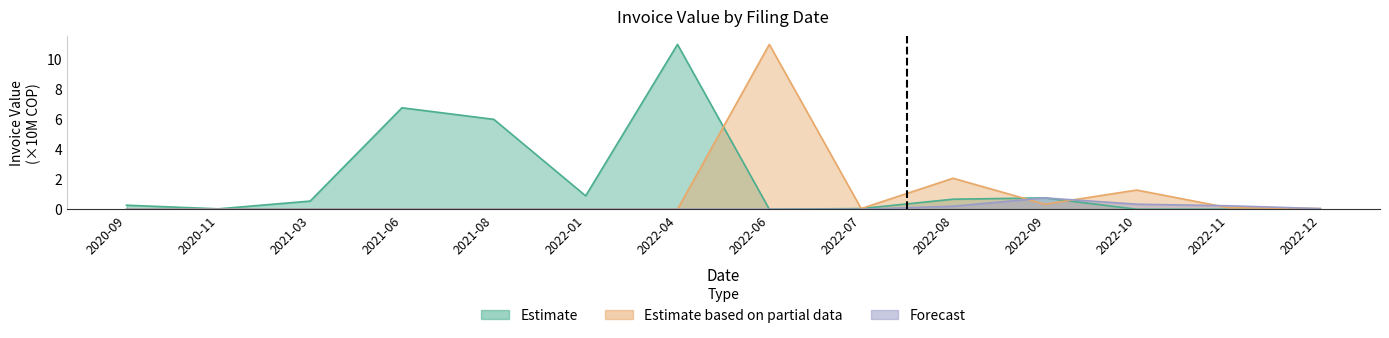

Reading left to right, list all the values displayed in this chart.

Estimate: 2020-09=0.3	2020-11=0.0	2021-03=0.5	2021-06=6.7	2021-08=6.0	2022-01=0.9	2022-04=10.9	2022-06=0.0	2022-07=0.0	2022-08=0.7	2022-09=0.8	2022-10=0.0	2022-11=0.0	2022-12=0.0
Estimate based on partial data: 2020-09=0.0	2020-11=0.0	2021-03=0.0	2021-06=0.0	2021-08=0.0	2022-01=0.0	2022-04=0.0	2022-06=10.9	2022-07=0.0	2022-08=2.1	2022-09=0.3	2022-10=1.3	2022-11=0.1	2022-12=0.0
Forecast: 2020-09=0.0	2020-11=0.0	2021-03=0.0	2021-06=0.0	2021-08=0.0	2022-01=0.0	2022-04=0.0	2022-06=0.0	2022-07=0.0	2022-08=0.2	2022-09=0.8	2022-10=0.3	2022-11=0.2	2022-12=0.0